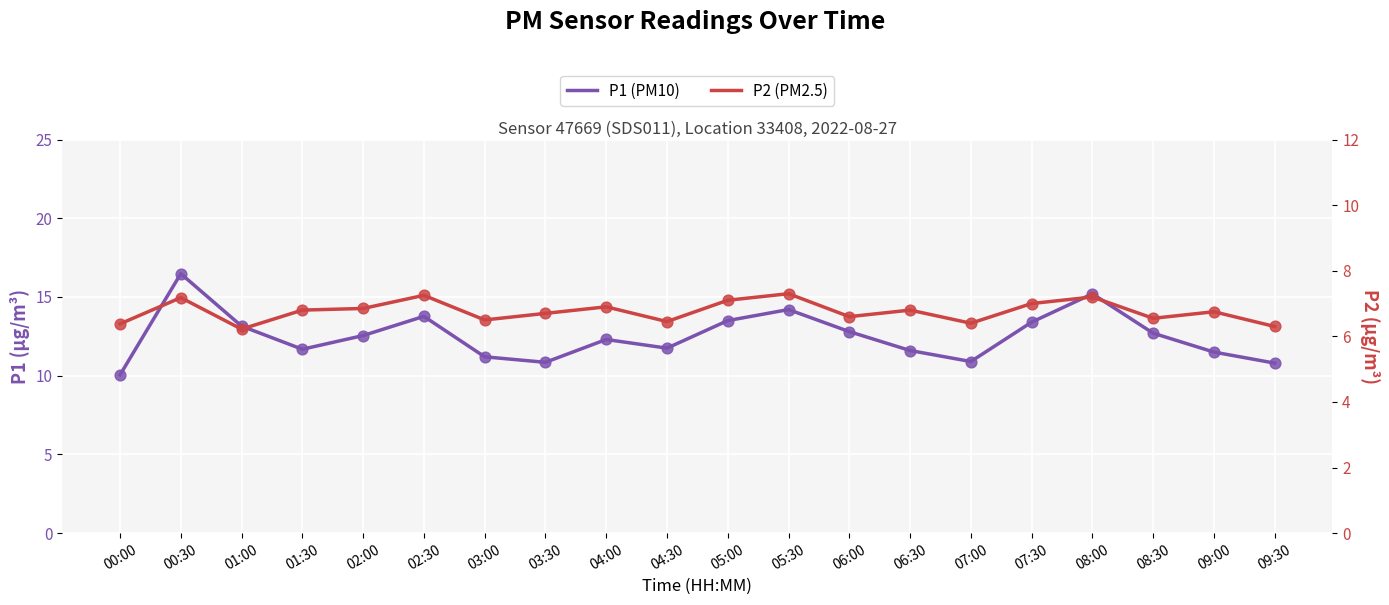

At which category is the sum across all series the highest?

00:30